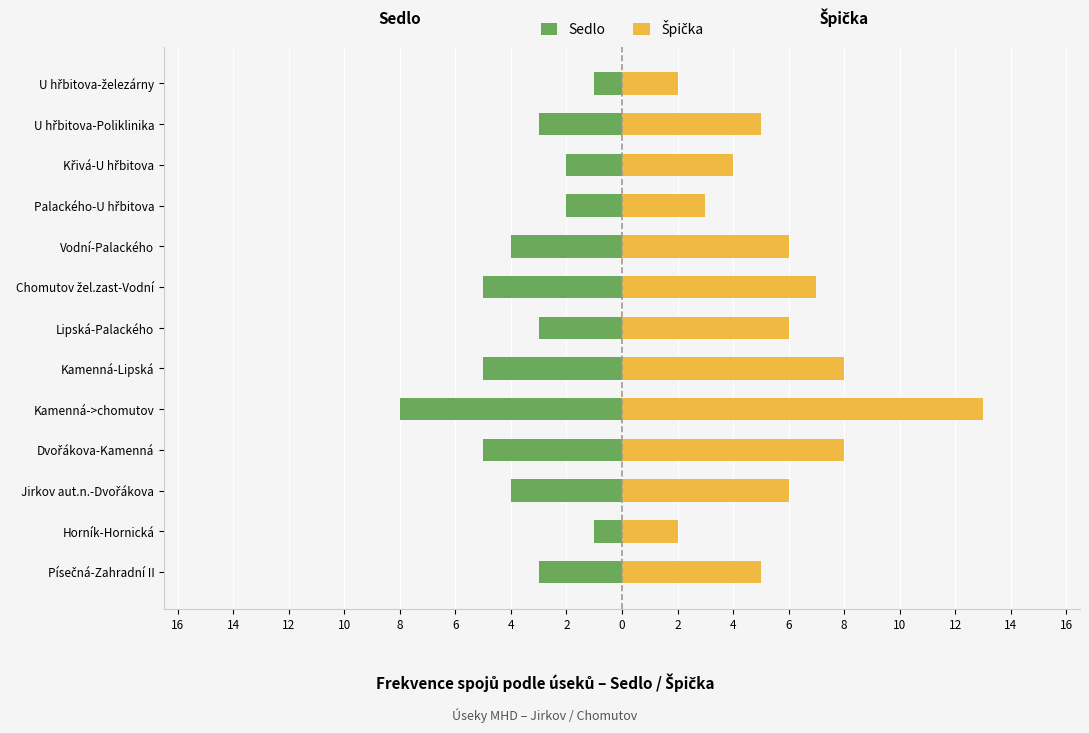

What is the average value of the Sedlo series?

-4